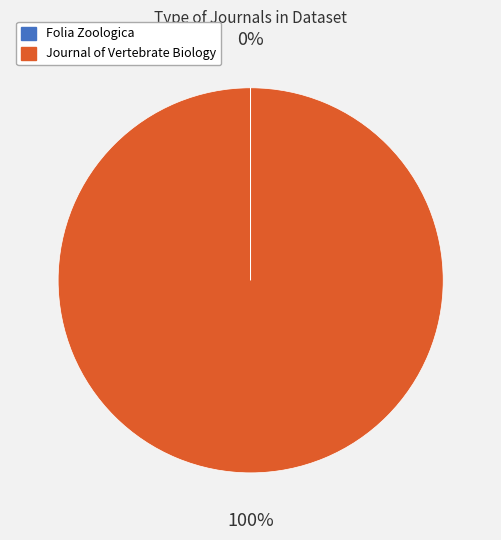

Which category accounts for the majority?

Journal of Vertebrate Biology